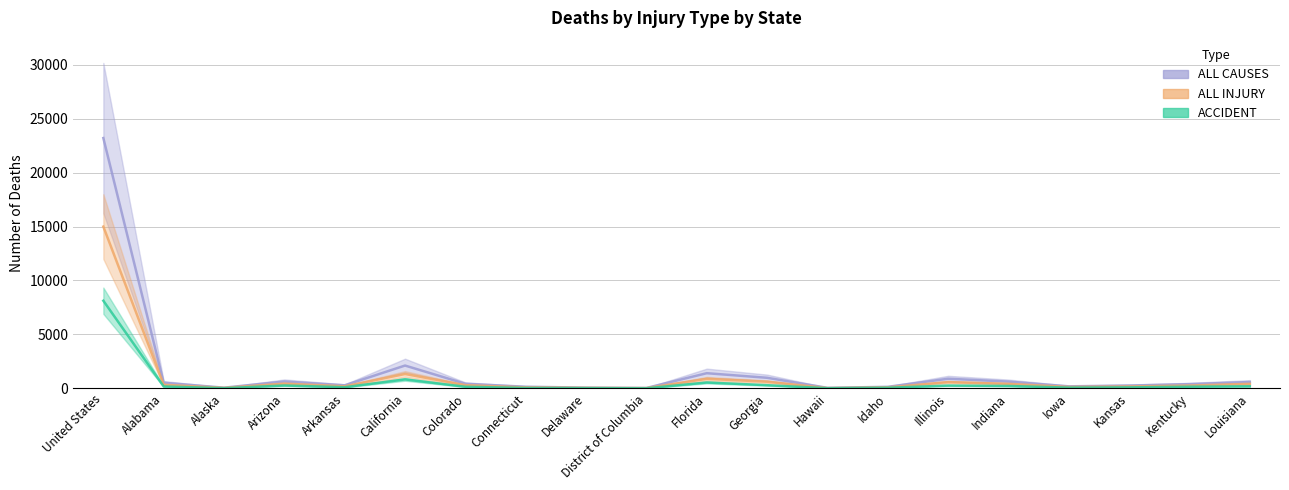

At which category does ALL CAUSES reach its first local peak?

Arizona